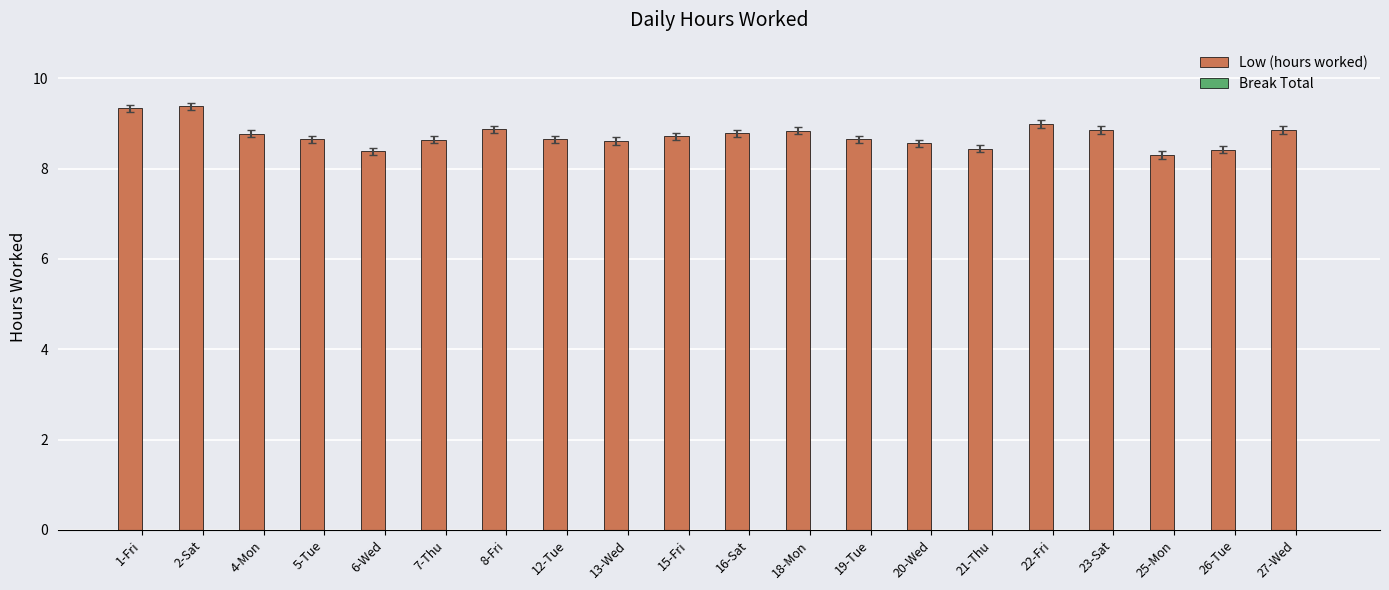

What is the label of the 13th bar from the right?

12-Tue